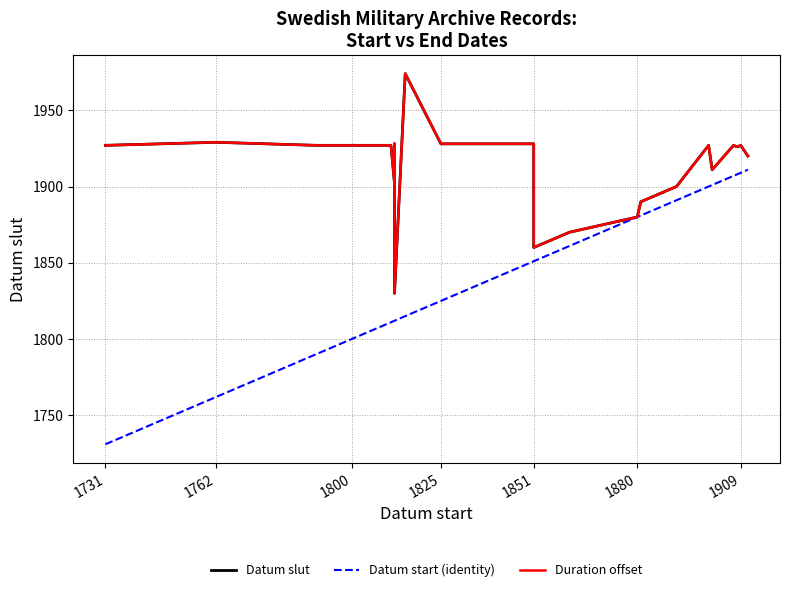

What is the maximum value for Datum slut?

1974